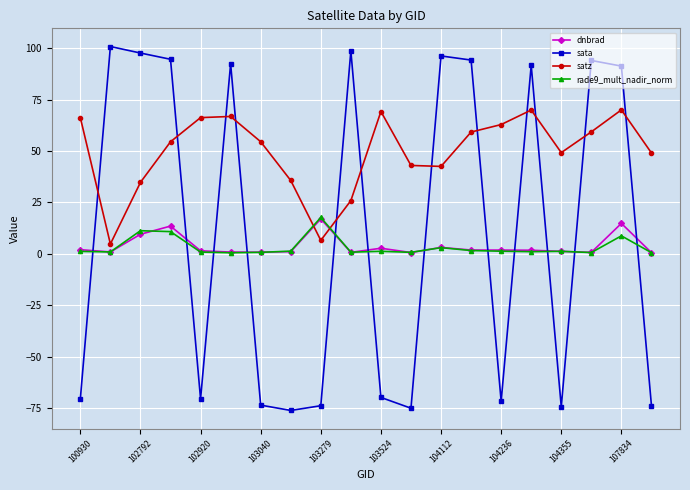

Which series has the largest total across all categories?

satz